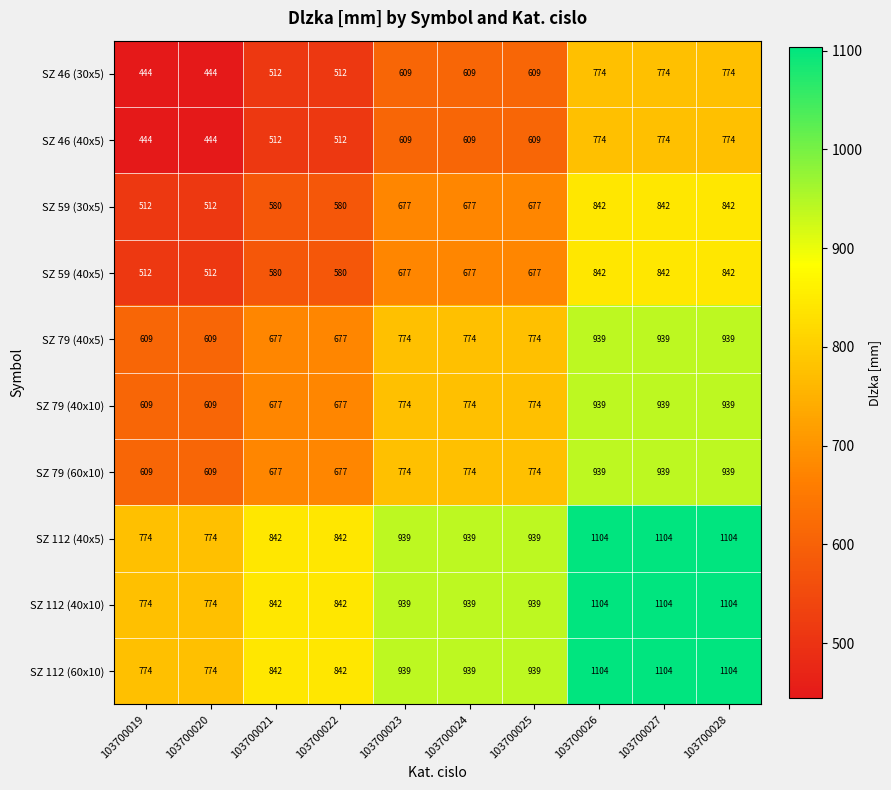

How many data points in SZ 46 (40x5) are less than 609?

4